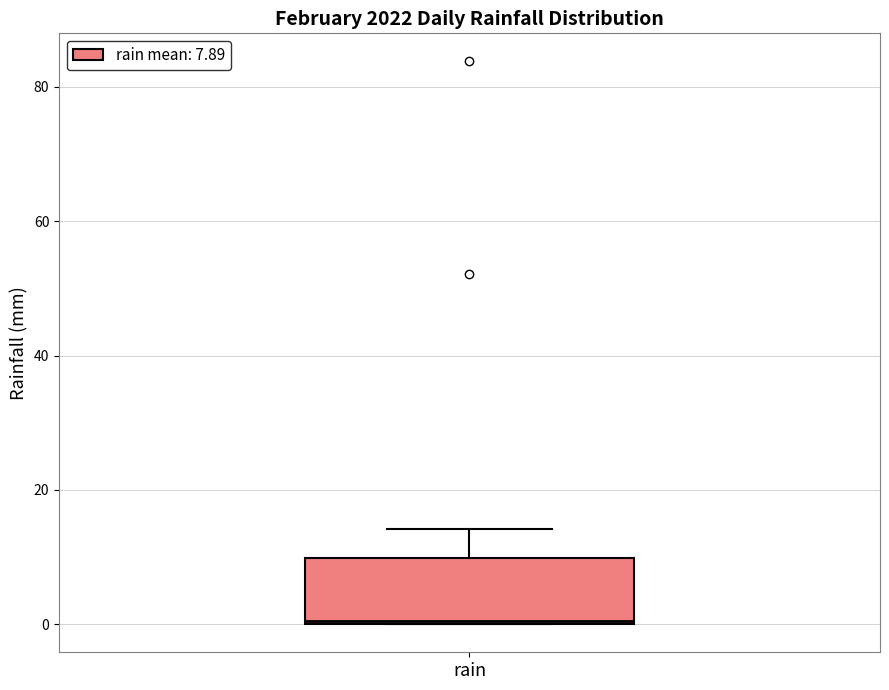

Transcribe this box plot: give where the median line is, the range the box spans, and where the two whiskers end, as read against the y-axis. The values are not printed on the chart, so give them approximately, as read against the axis.

median 0, box 0 to 10, whiskers 0 to 14